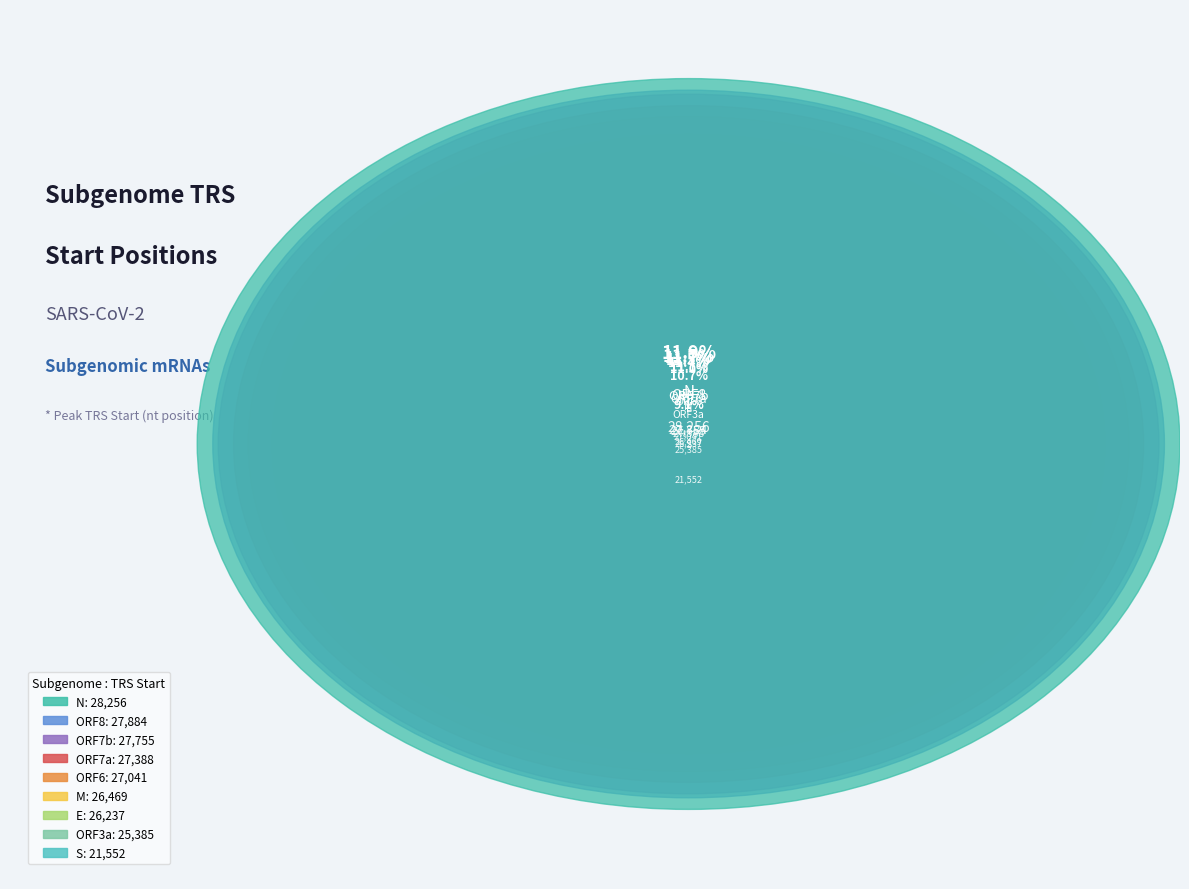

Combined, what portion of the pie is ORF8 and N?

23.6%